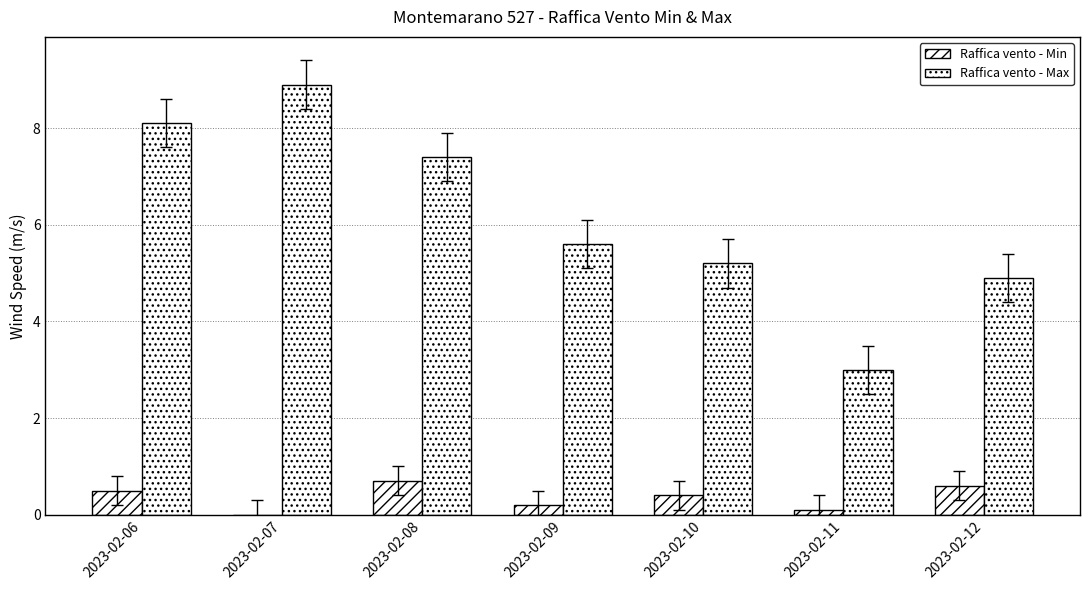

How many data points in Raffica vento - Min are above 0?

6